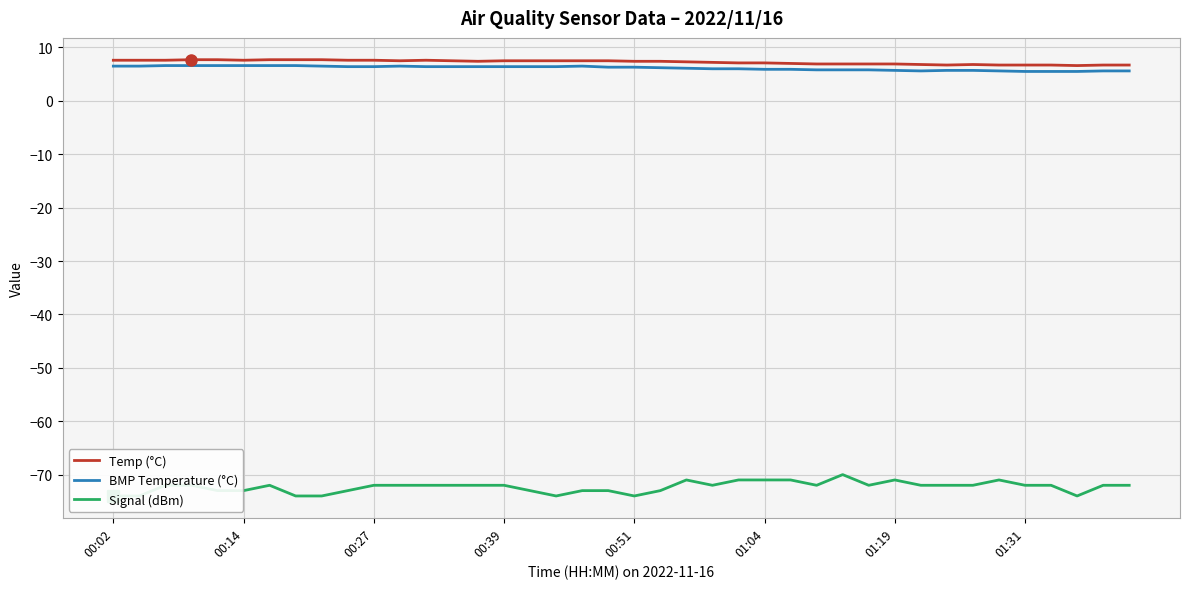

List the series in order of their peak value, lowest first.

Signal (dBm), BMP Temperature (°C), Temp (°C)